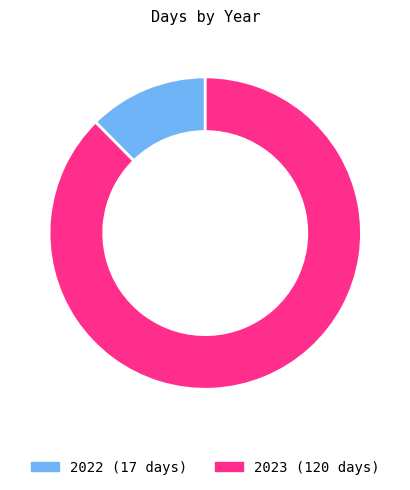

Do 2022 and 2023 together represent more than half of the pie?

Yes